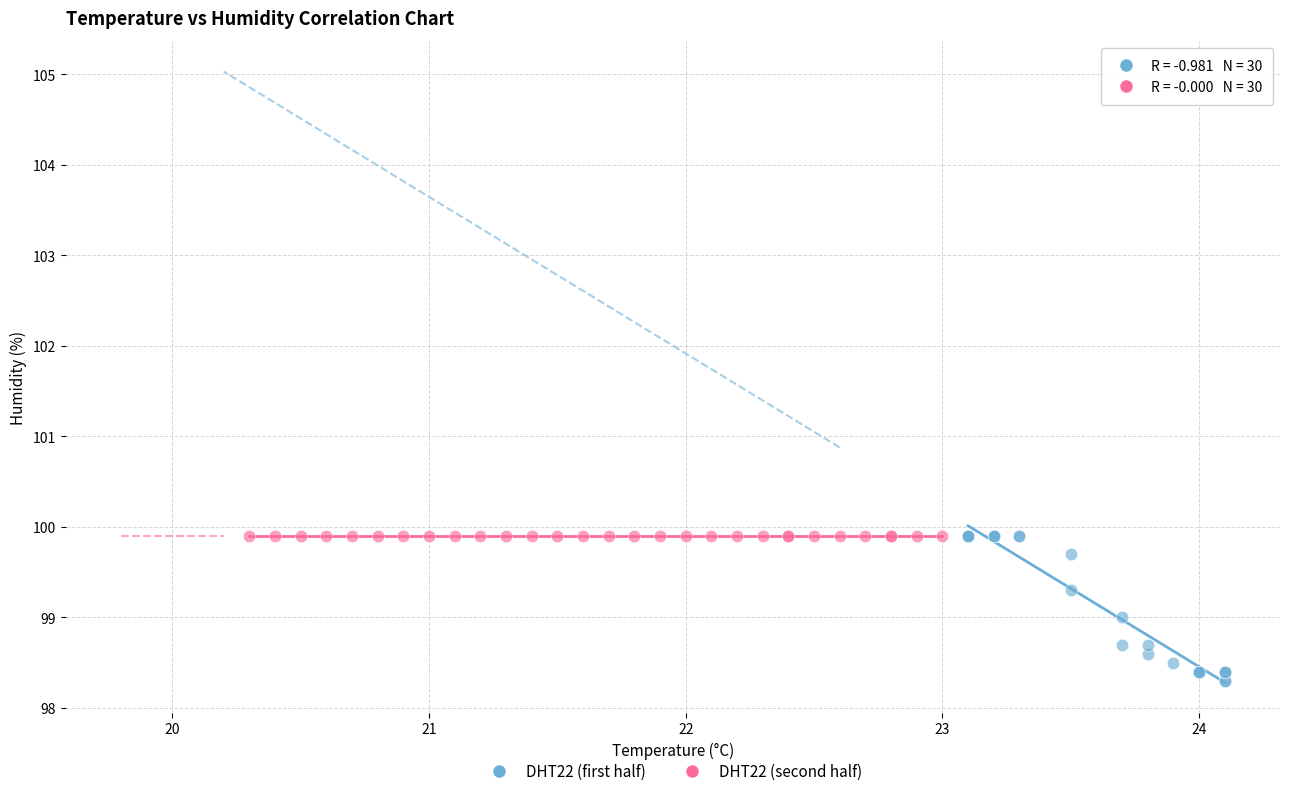

What are all the series names shown in the legend?

DHT22 (first half), DHT22 (second half)